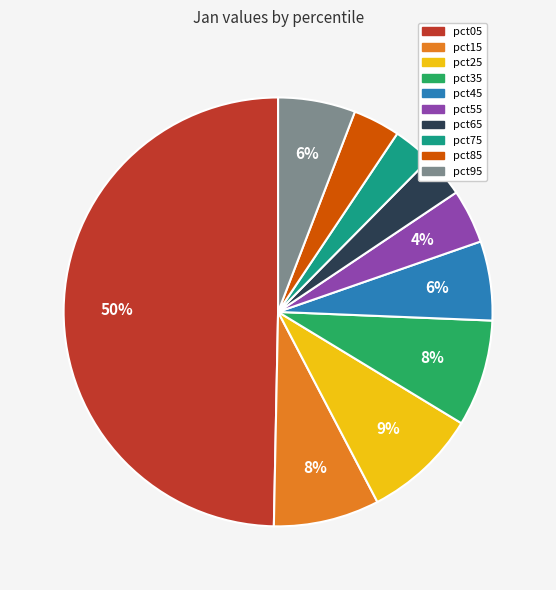

To the nearest percent, what is the combined percentage of pct25 and pct75?

12%